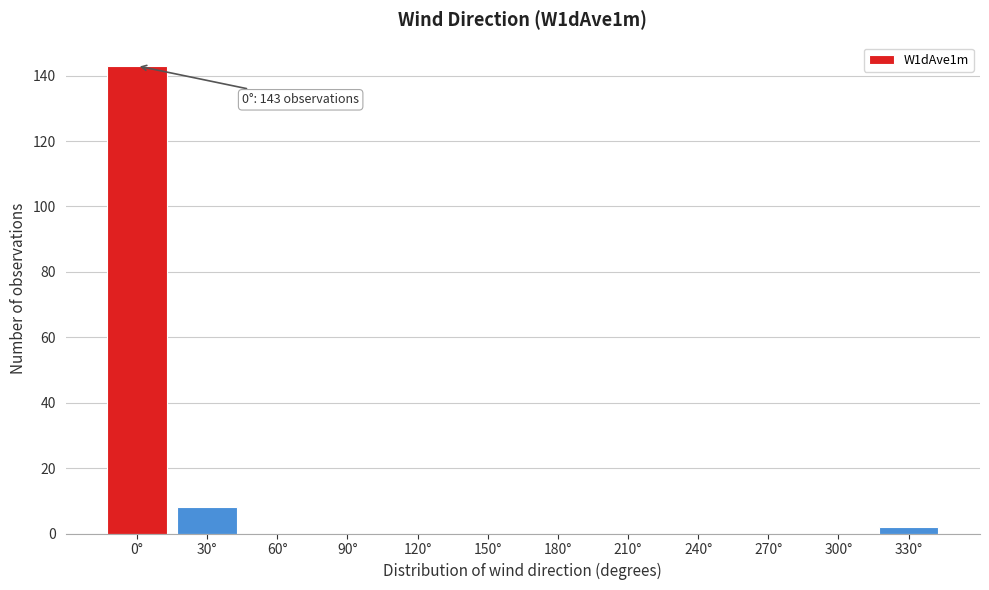

Reading right to left, transcribe all the data shown in this chart.

330°=2	300°=0	270°=0	240°=0	210°=0	180°=0	150°=0	120°=0	90°=0	60°=0	30°=8	0°=143